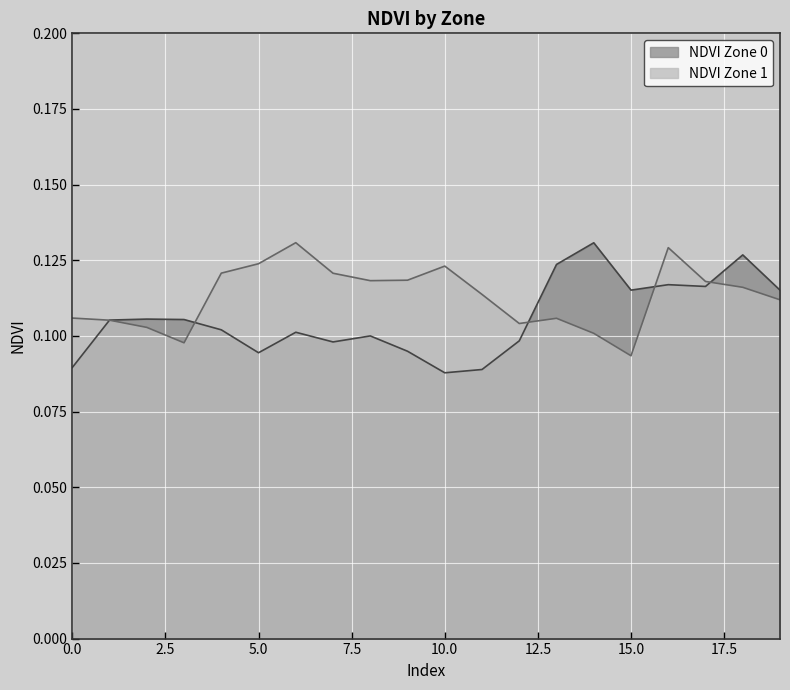

At which label does NDVI Zone 0 reach its minimum?

10